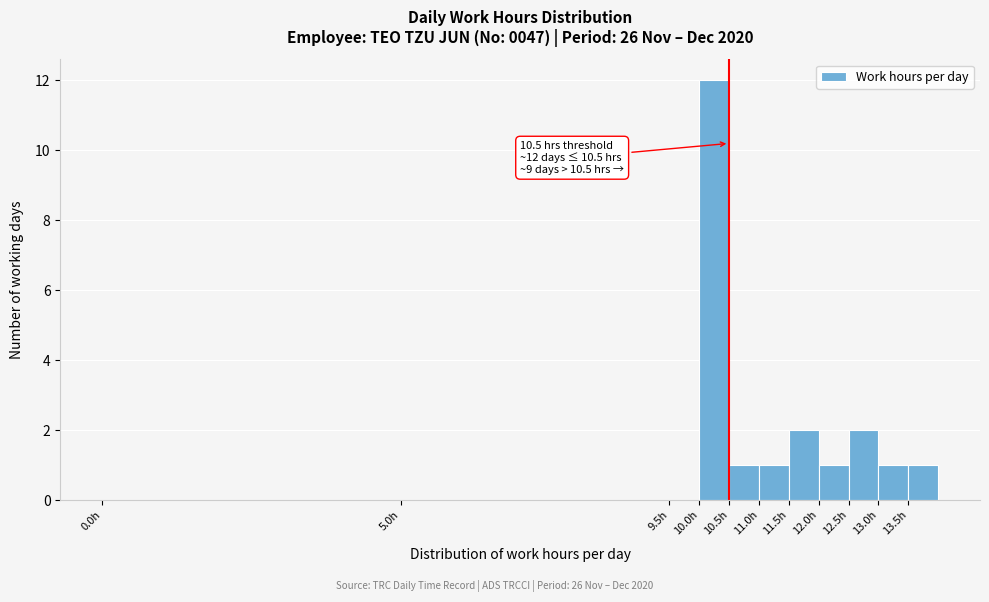

Which range on the x-axis has the tallest bar?

10.0 to 10.5